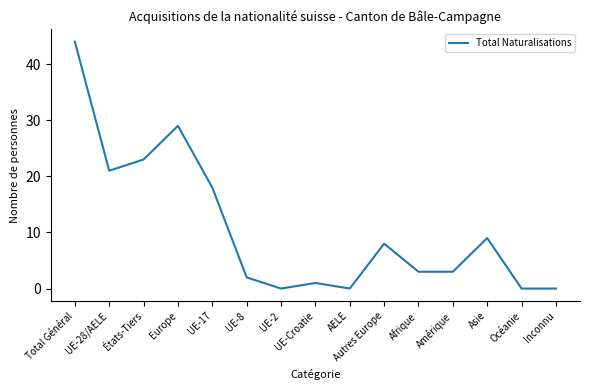

How many lines are shown in the chart?

1